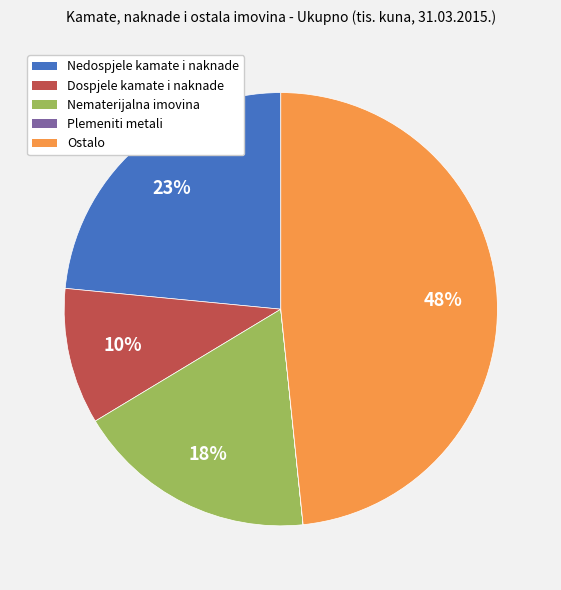

Is there a majority slice in this chart?

No